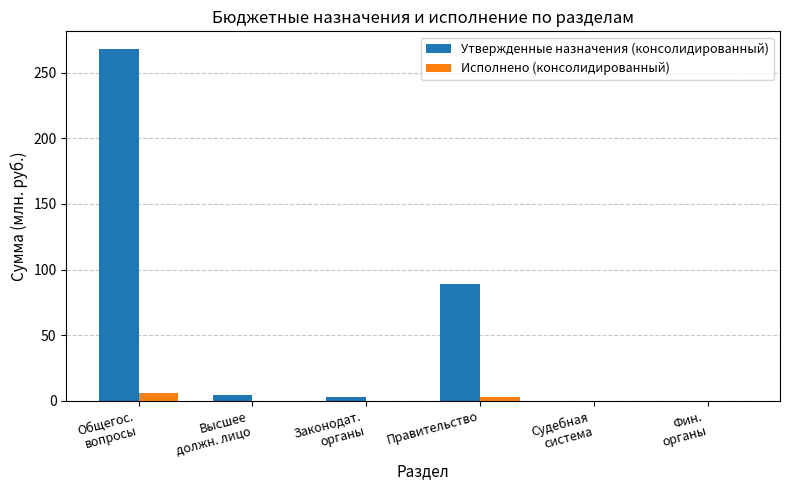

Where is Утвержденные назначения (консолидированный) nearest to the value 134?

Правительство